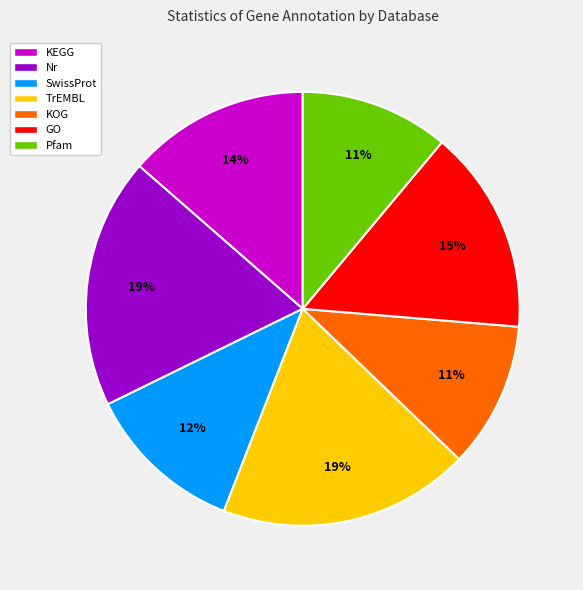

Between Nr and SwissProt, which is larger?

Nr